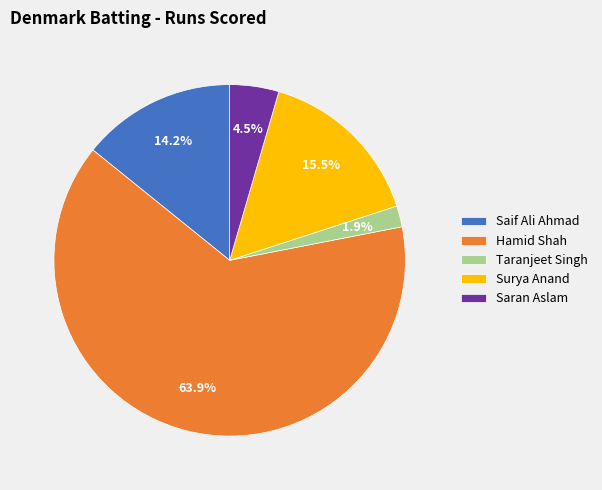

Does Hamid Shah represent more than half of the total?

Yes